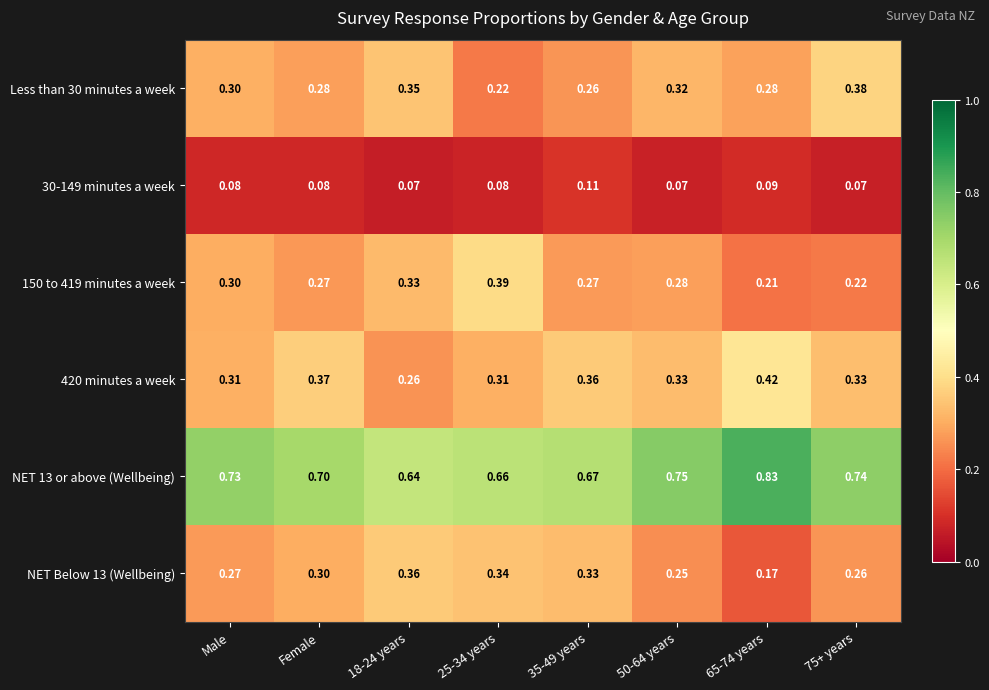

Is the value of 420 minutes a week at 65-74 years greater than the value of NET Below 13 (Wellbeing) at Male?

Yes